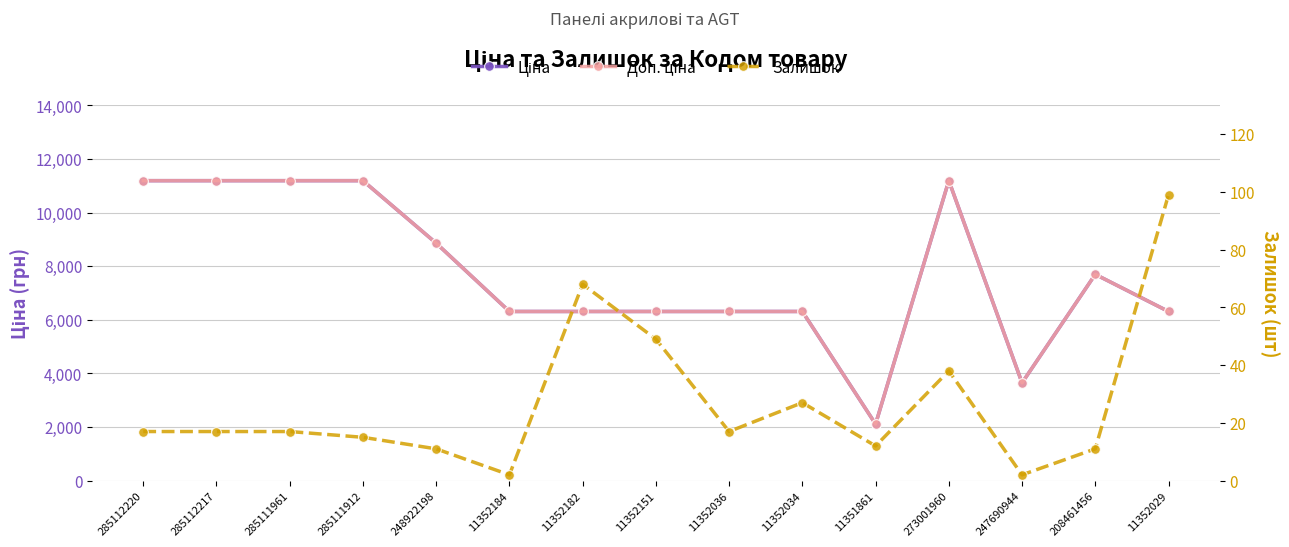

Reading right to left, list all the values displayed in this chart.

Ціна: 6308.8	7693.1	3646.5	11188.2	2108.4	6308.8	6308.8	6308.8	6308.8	6308.8	8856.7	11188.2	11188.2	11188.2	11188.2
Доп. ціна: 6308.8	7693.1	3646.5	11188.2	2108.0	6308.8	6308.8	6308.8	6308.8	6308.8	8856.7	11188.2	11188.2	11188.2	11188.2
Залишок: 99.0	11.0	2.0	38.0	12.0	27.0	17.0	49.0	68.0	2.0	11.0	15.0	17.0	17.0	17.0